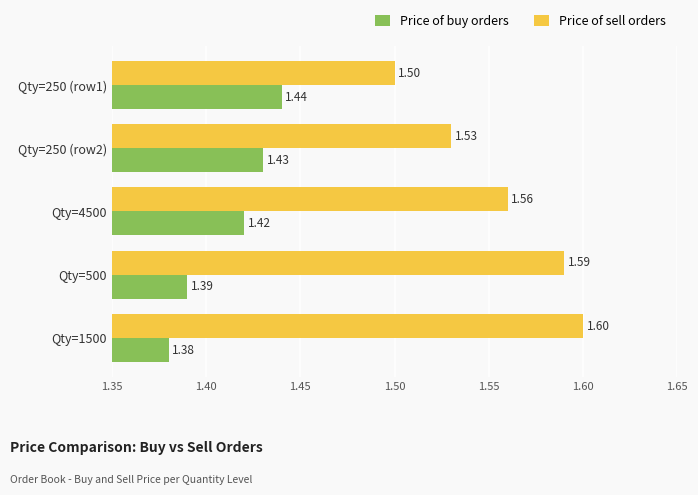

Is the value of Price of buy orders at Qty=4500 greater than the value of Price of sell orders at Qty=250 (row2)?

No